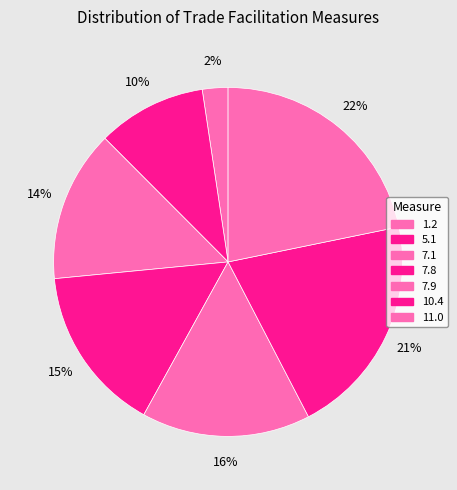

How many segments does this pie chart have?

7